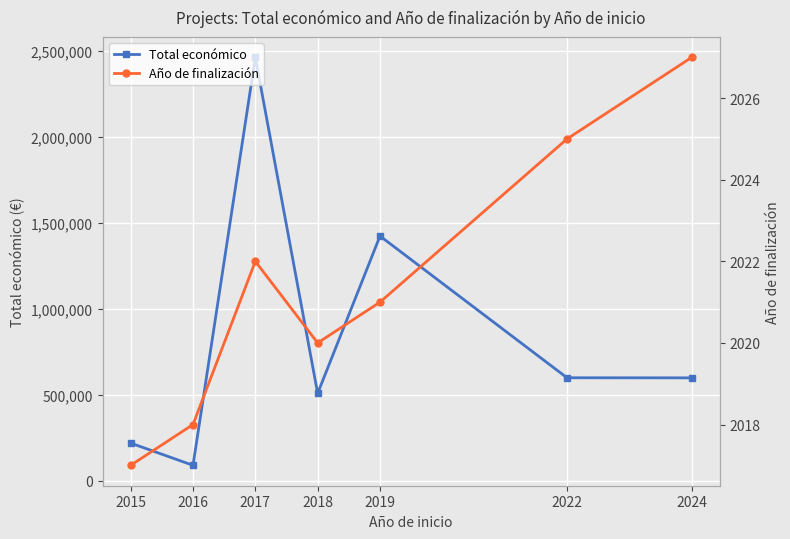

At which category is the sum across all series the highest?

2017